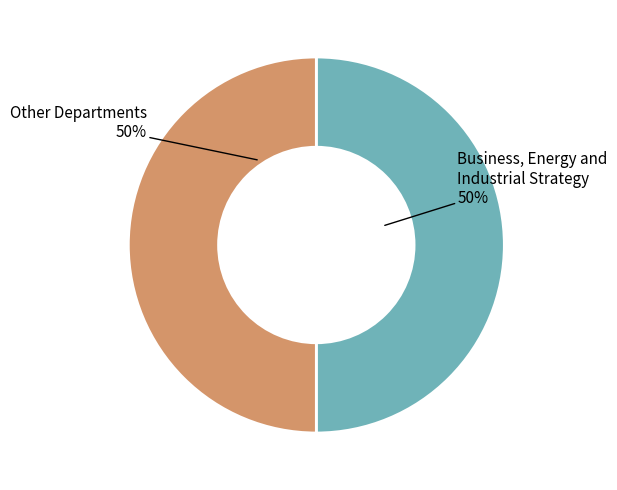

Is it true that Business, Energy and Industrial Strategy is 60% of the pie?

False